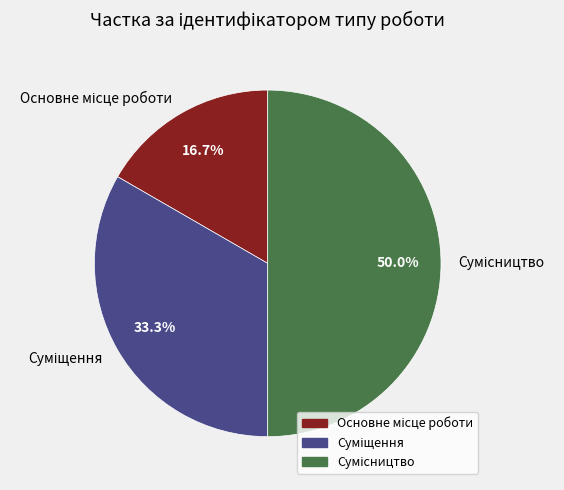

Which category has the biggest portion of the pie?

Сумісництво